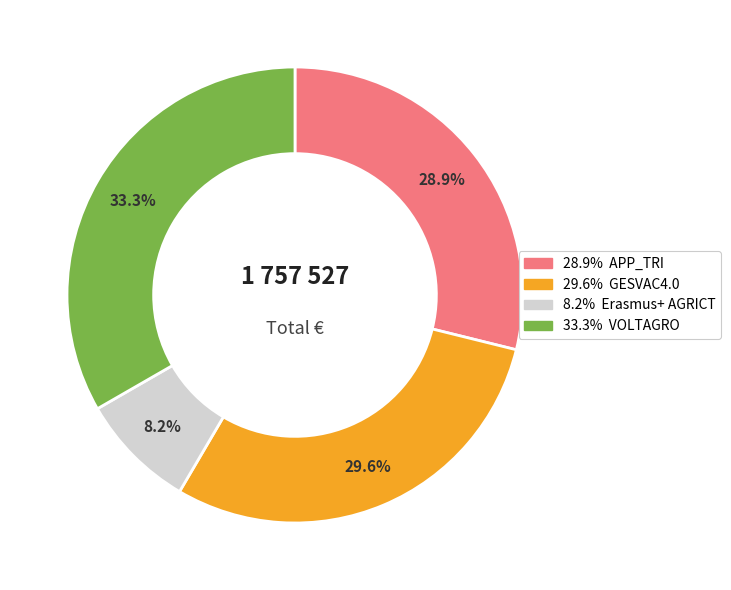

Is there any slice that represents more than half of the pie?

No